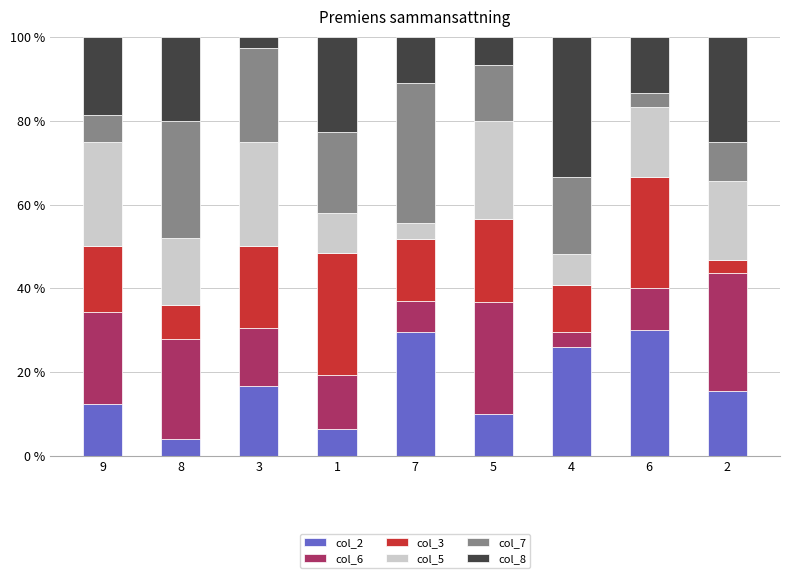

What is the lowest value of the col_2 series?

4.0